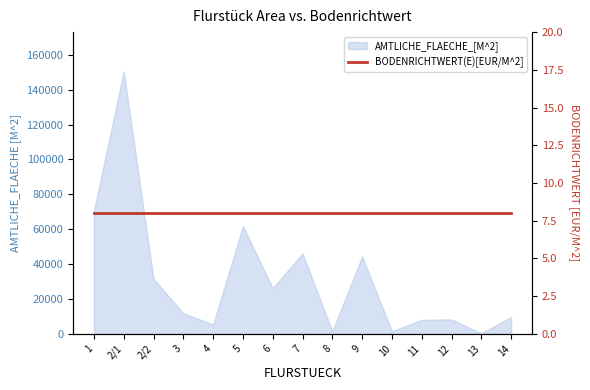

Does the chart display data point markers on the line(s)?

No